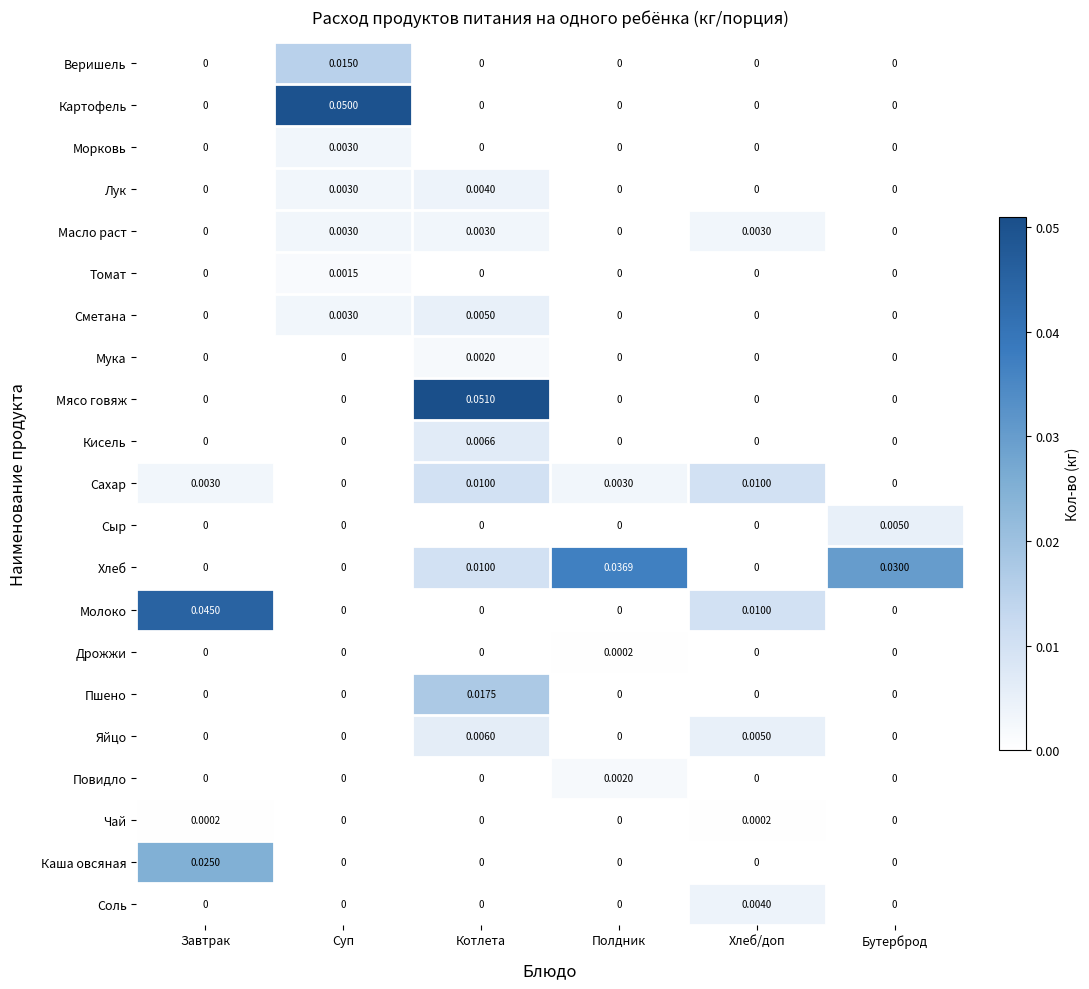

Is the value of Чай at Хлеб/доп greater than the value of Картофель at Завтрак?

Yes